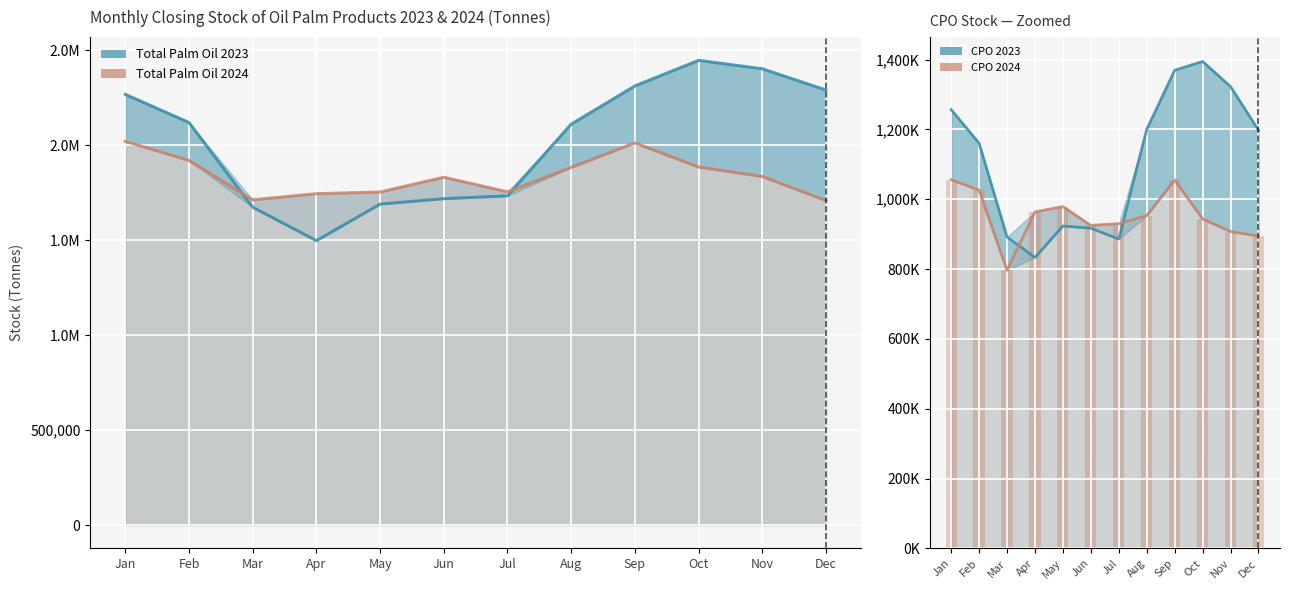

Reading left to right, what are all the values shown in this chart?

Total Palm Oil 2023: 2268198	2119854	1674022	1497877	1690204	1718771	1733900	2110980	2312329	2447038	2402611	2290793
Total Palm Oil 2024: 2020394	1920346	1712657	1744873	1753665	1831571	1754605	1883465	2012110	1885194	1835641	1708756
Total CPO 2023: 1256705	1160397	891961	833226	923396	917013	886127	1200077	1369604	1394671	1322662	1197668
Total CPO 2024: 1056170	1025982	796419	963884	979019	925165	930099	953145	1054973	943472	907494	894330
CPO 2024 (bars): 1056170	1025982	796419	963884	979019	925165	930099	953145	1054973	943472	907494	894330